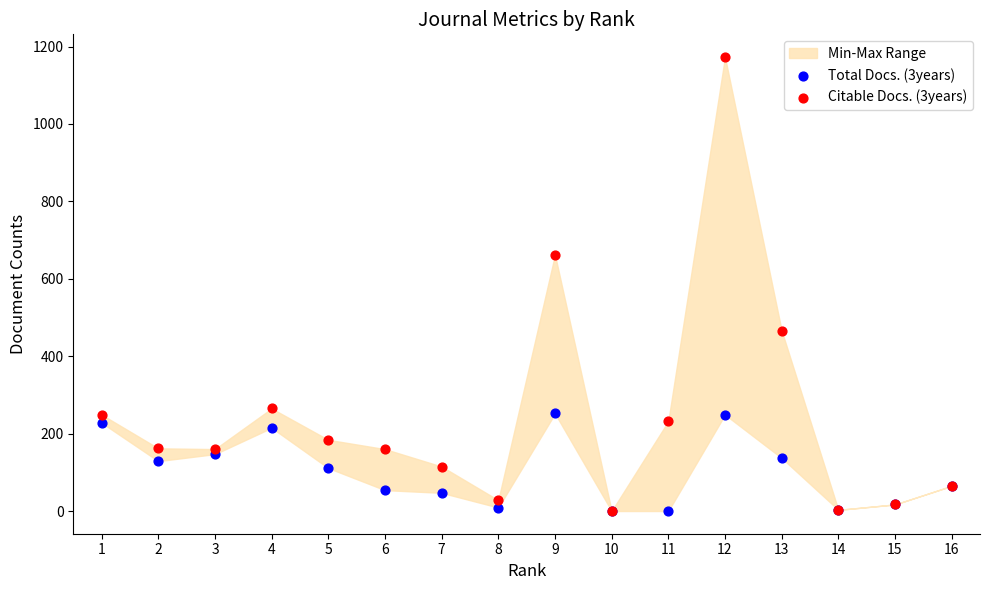

Across all series, what Y value is closest to 586?

662